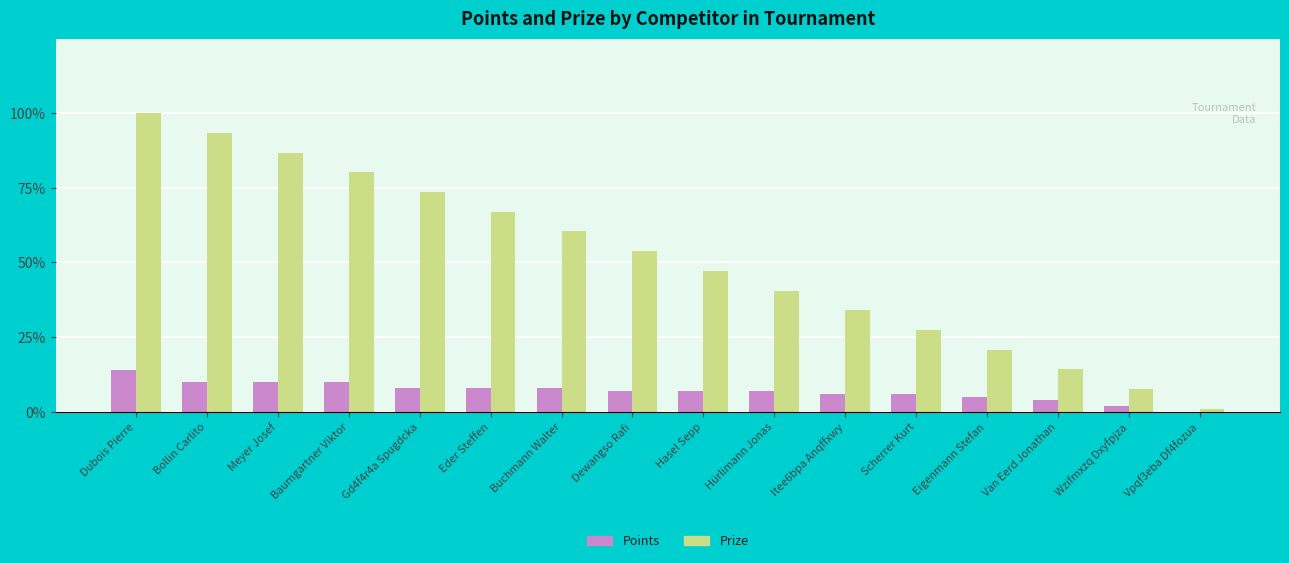

At which category is the sum across all series the highest?

Dubois Pierre